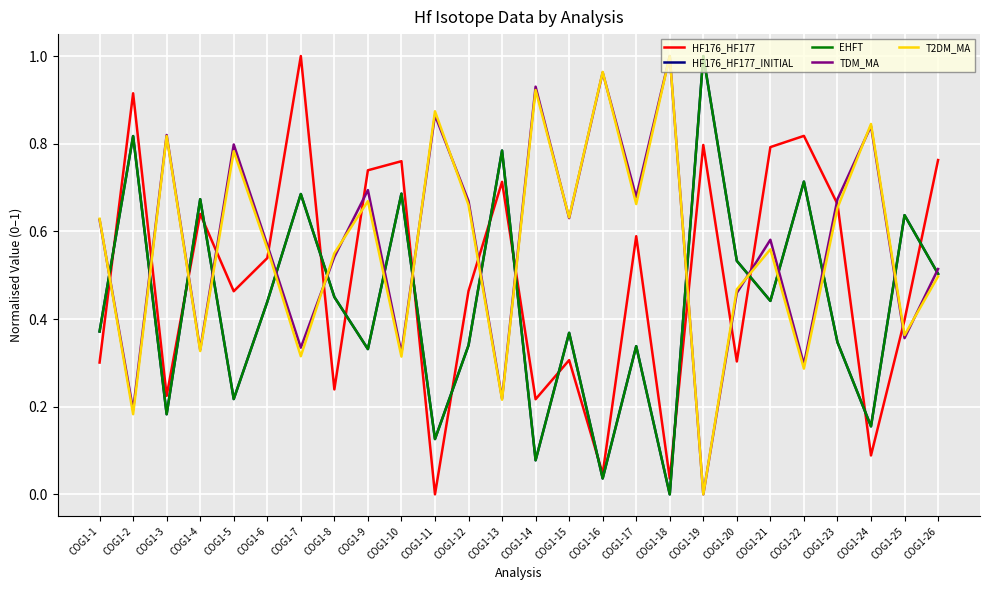

Does the chart display data point markers on the line(s)?

No